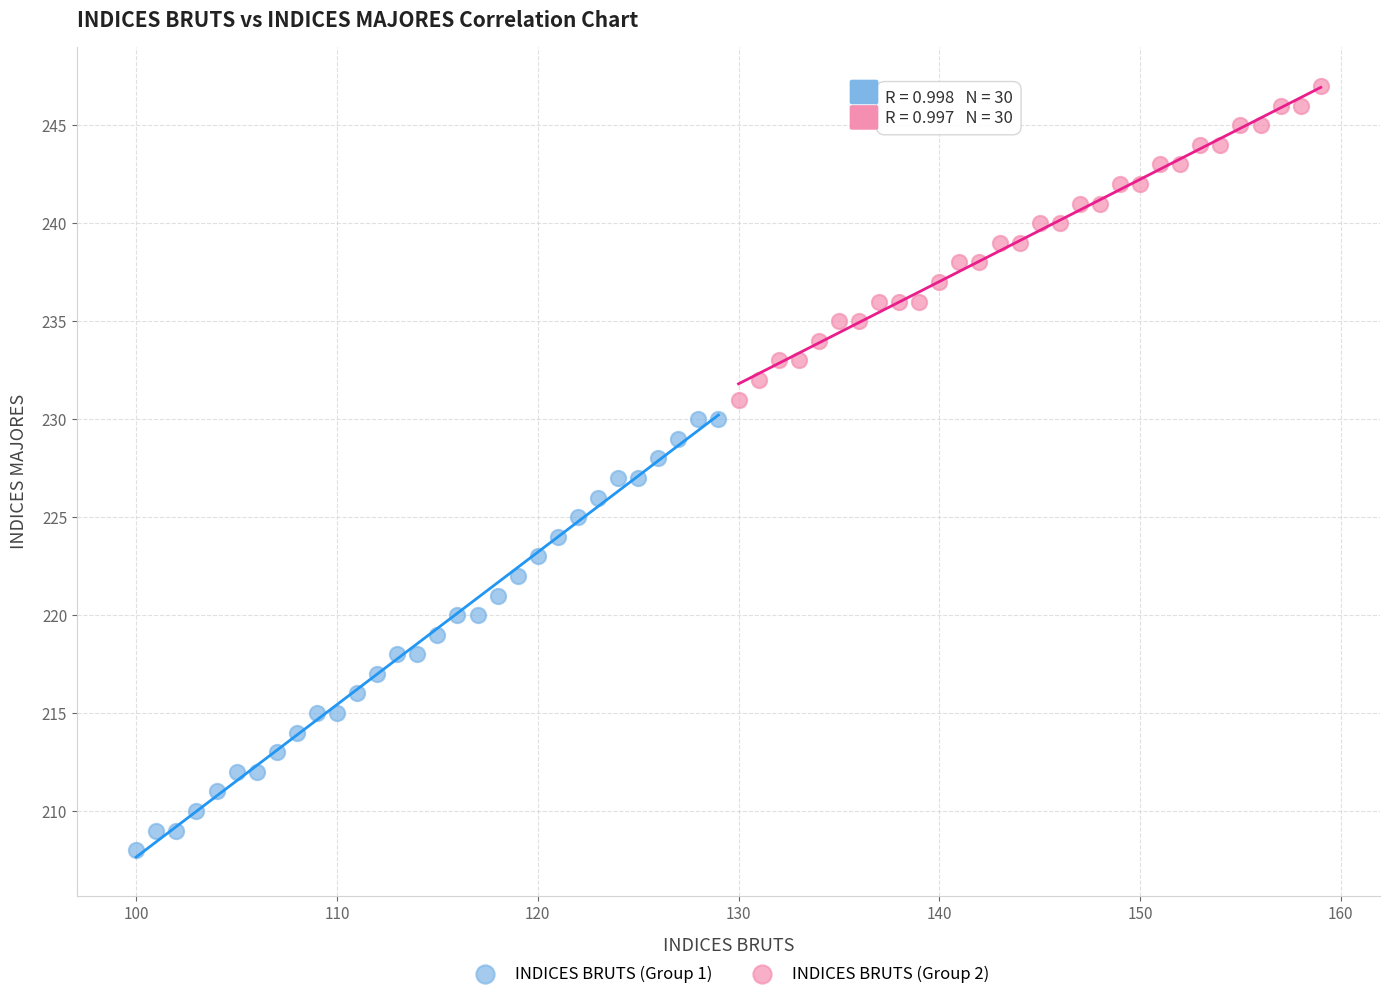

Which series contains the highest Y value?

INDICES BRUTS (Group 2)